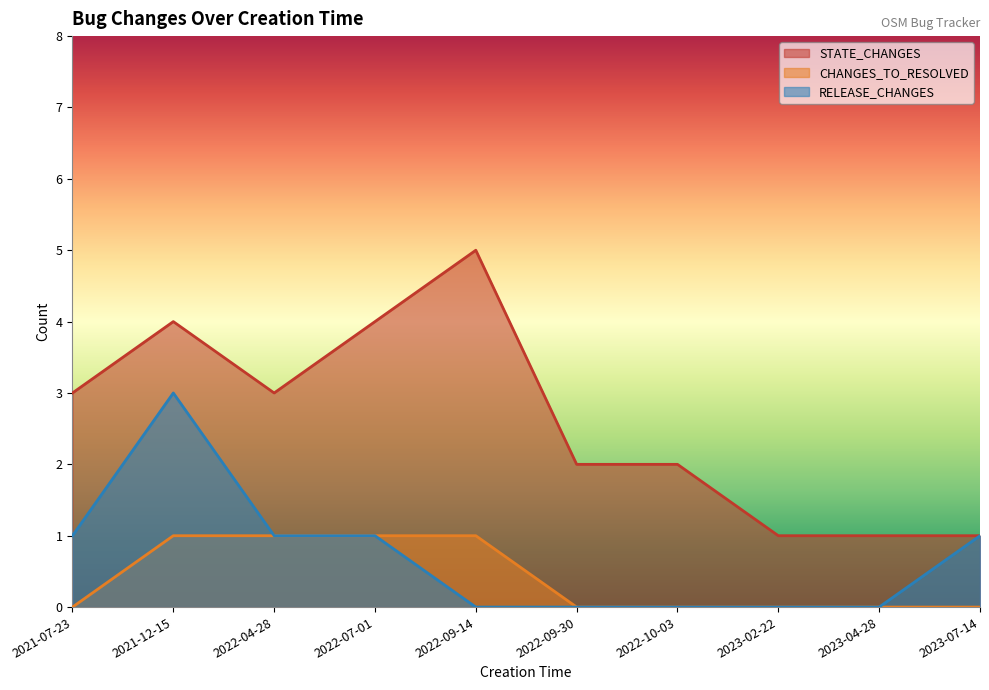

At which label is STATE_CHANGES closest to 3?

2021-07-23